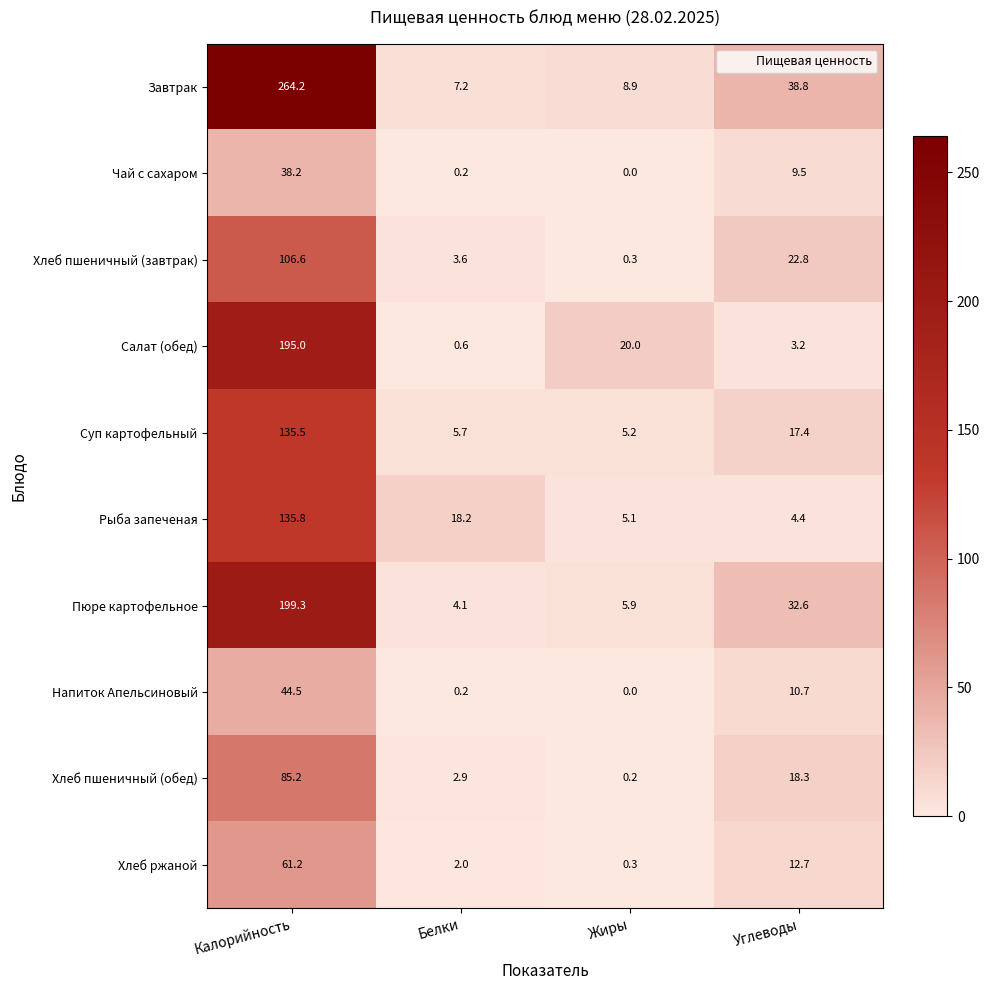

What is the approximate value of Хлеб ржаной at Белки?

2.0